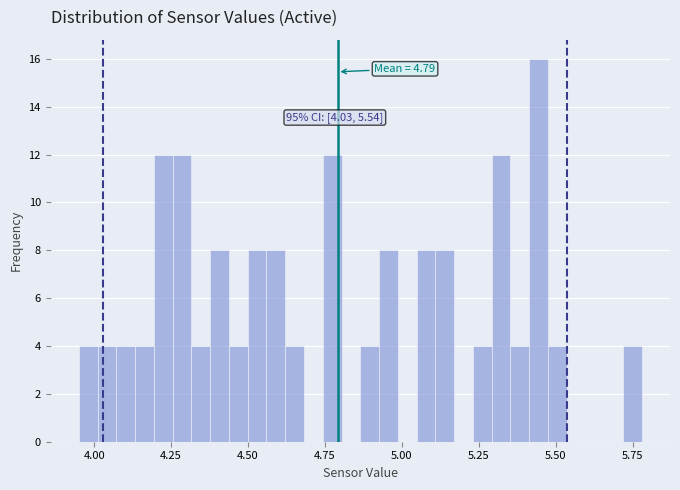

Read against the x-axis, roughly where is the centre of the tallest bar?

5.45